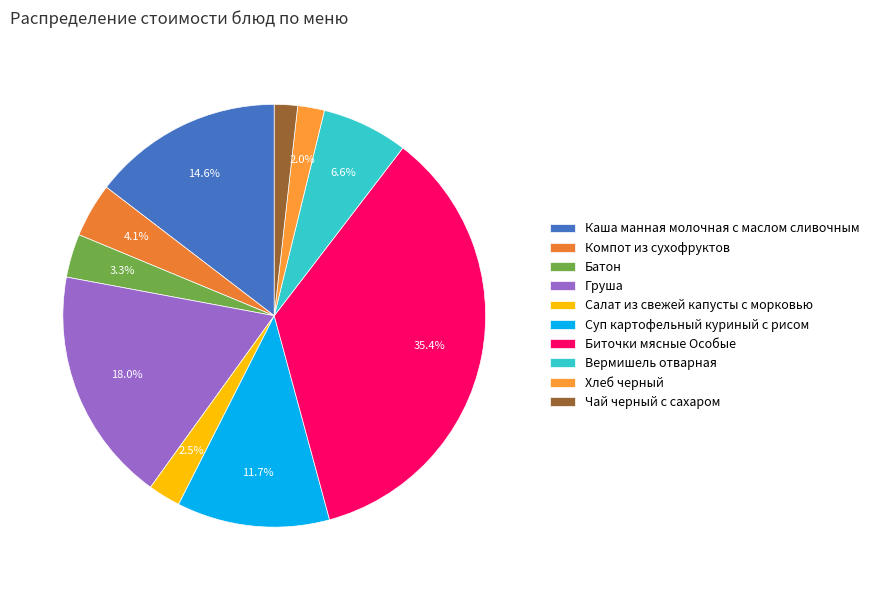

Which category has the biggest portion of the pie?

Биточки мясные Особые